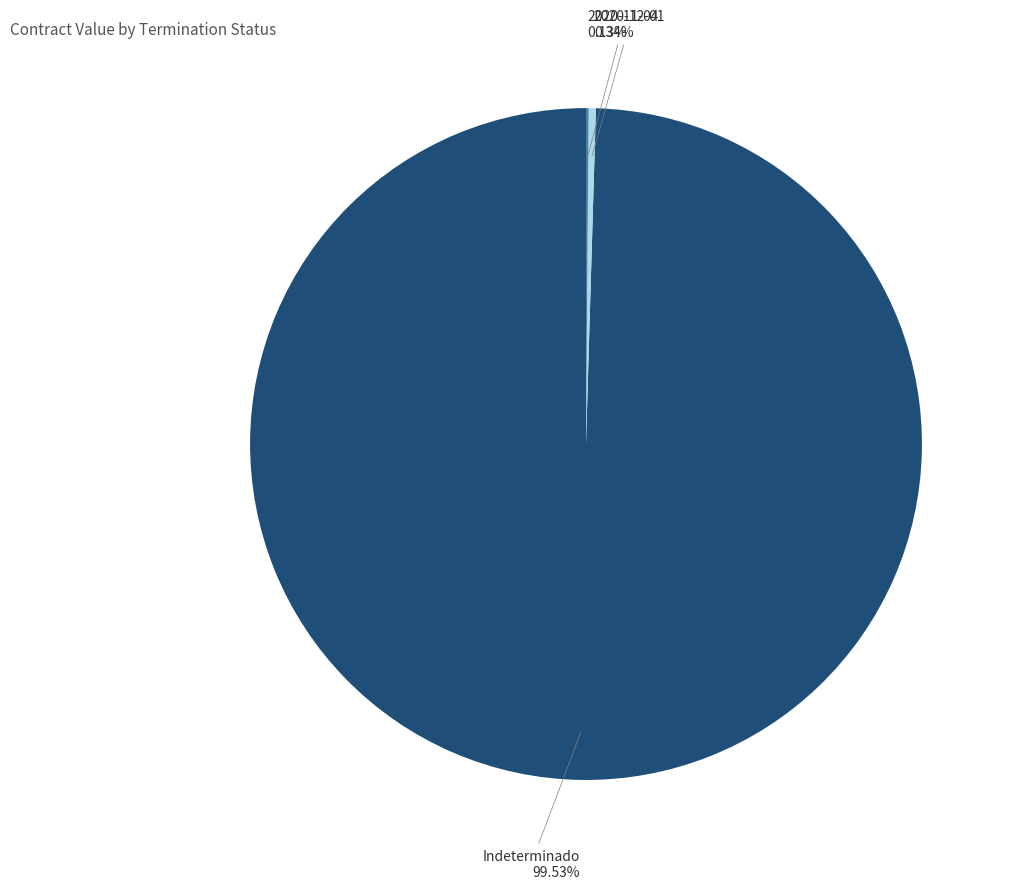

Is there any slice that represents more than half of the pie?

Yes